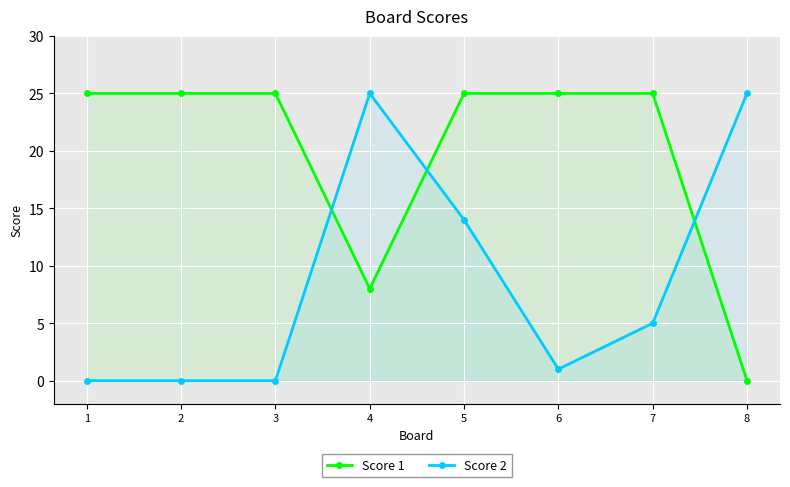

How many data points in Score 2 are above 5?

3